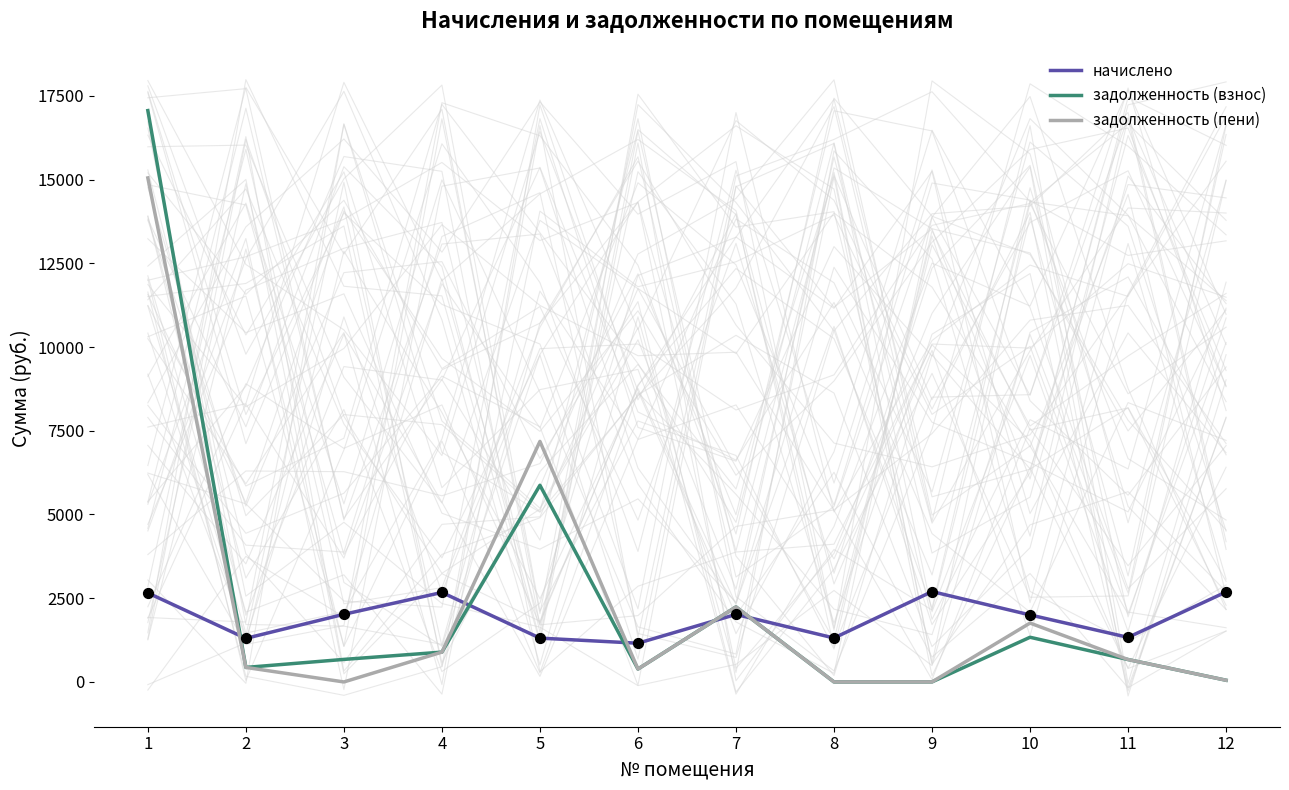

Which series has the largest total across all categories?

задолженность (взнос)